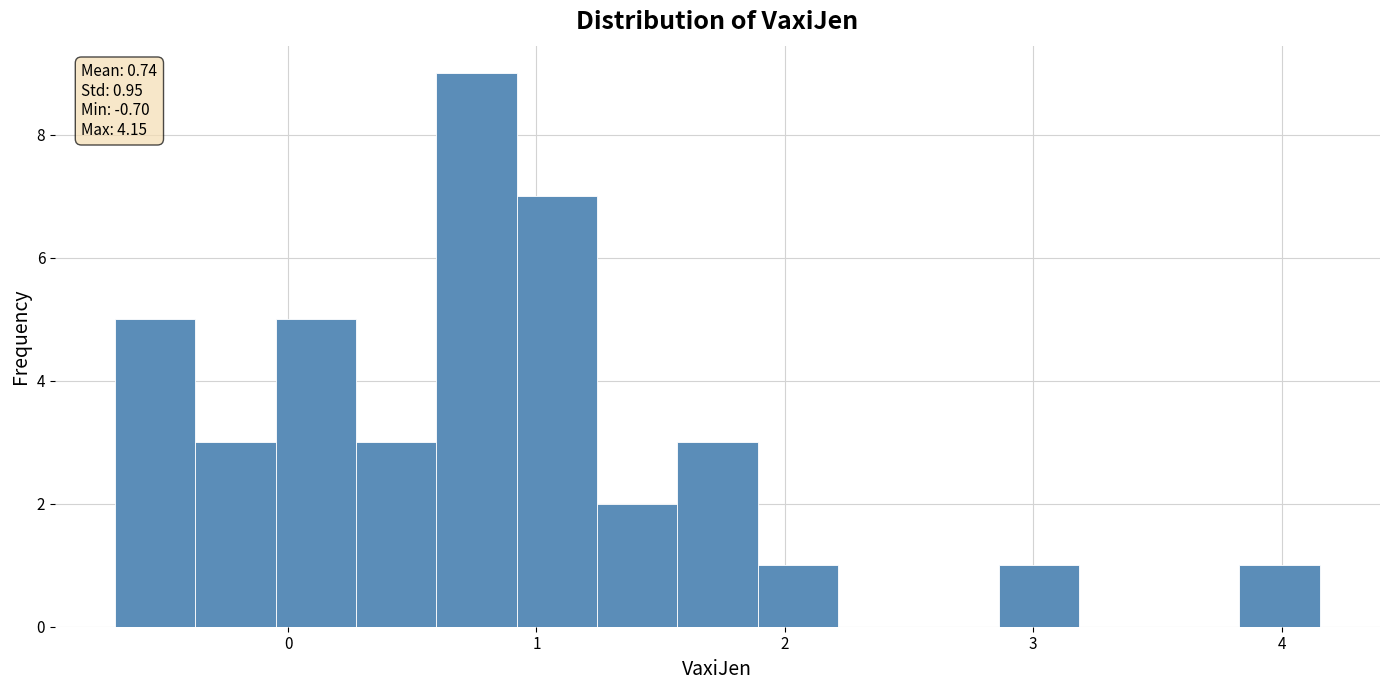

Read against the x-axis, roughly where is the centre of the tallest bar?

0.8